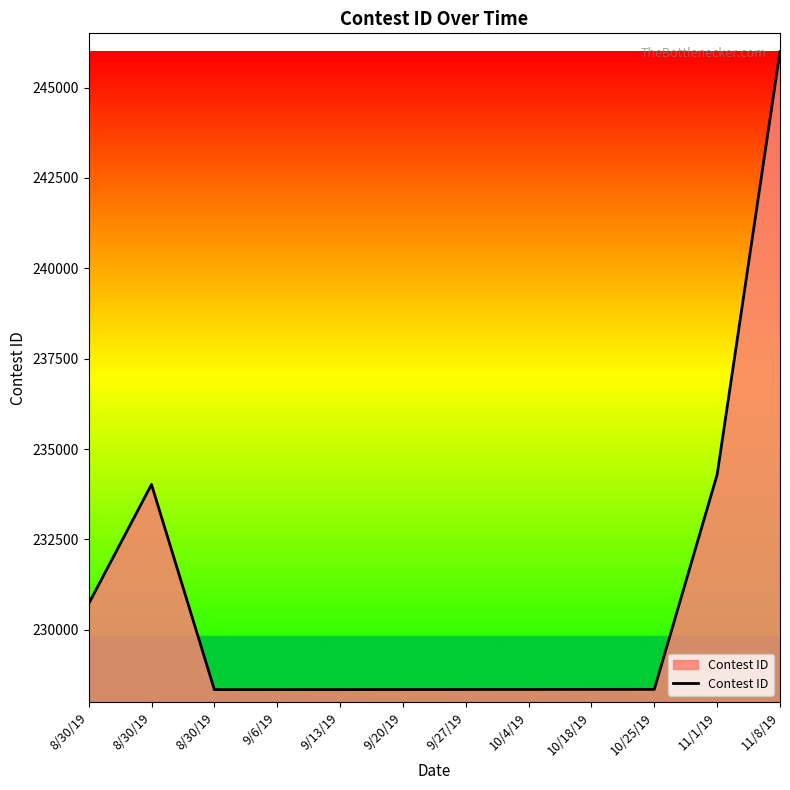

True or false: the data shows 96000 at 10/25/19.

False